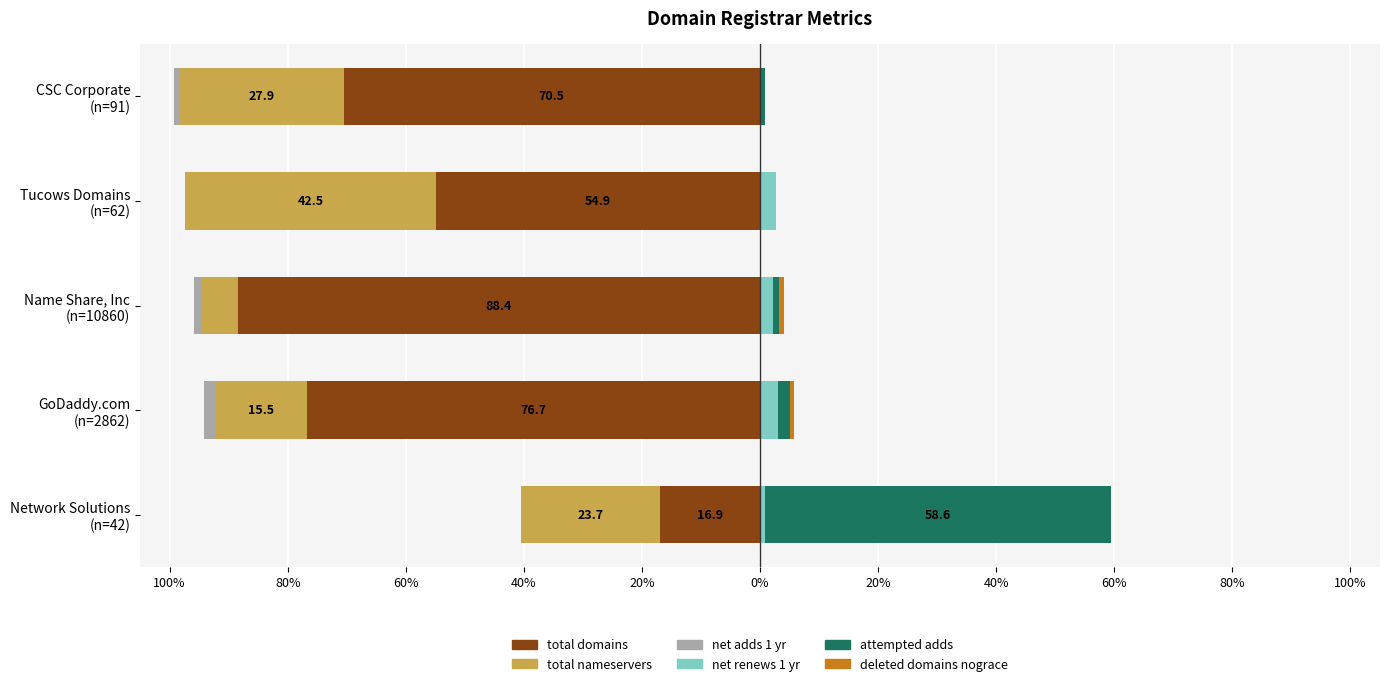

What is the sum of the attempted-adds values at Network Solutions (n=42) and Name Share, Inc (n=10860)?

59.7